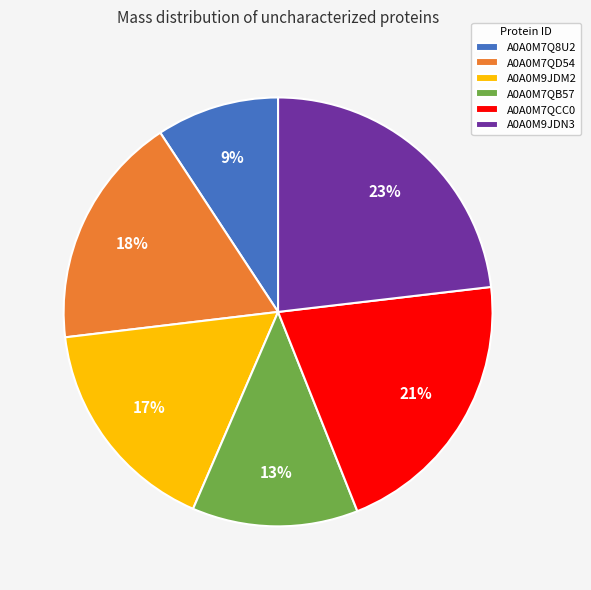

Count the number of slices in the pie.

6